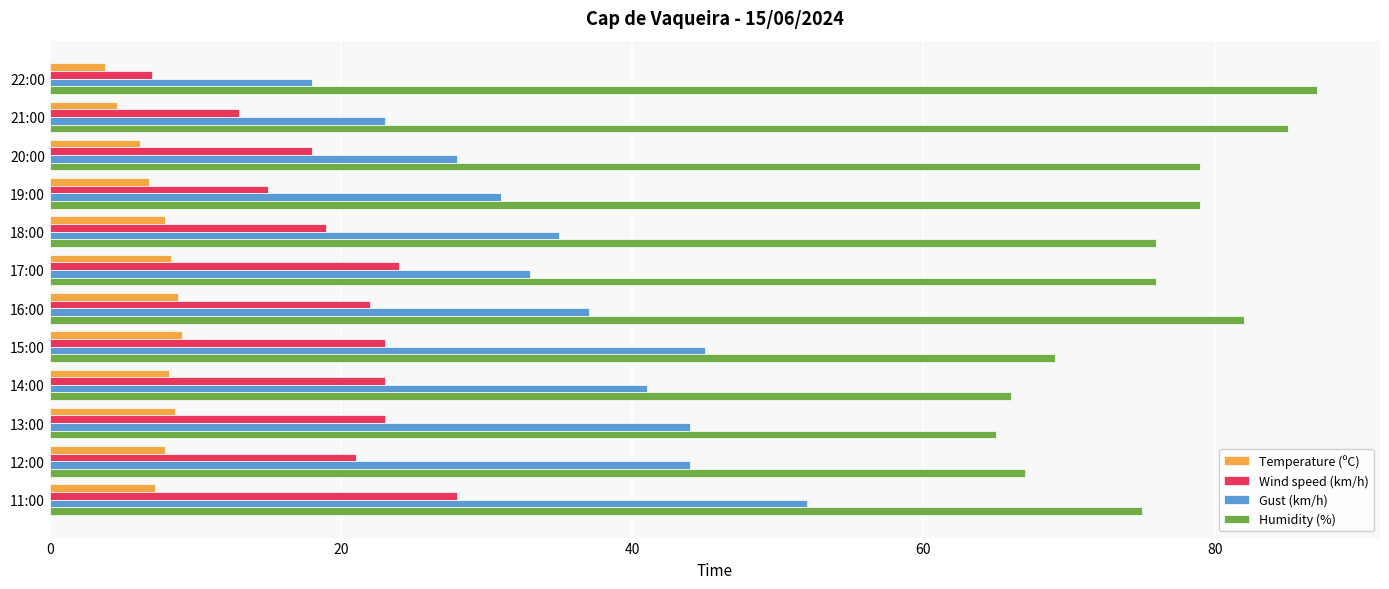

What is the smallest value displayed?

3.8